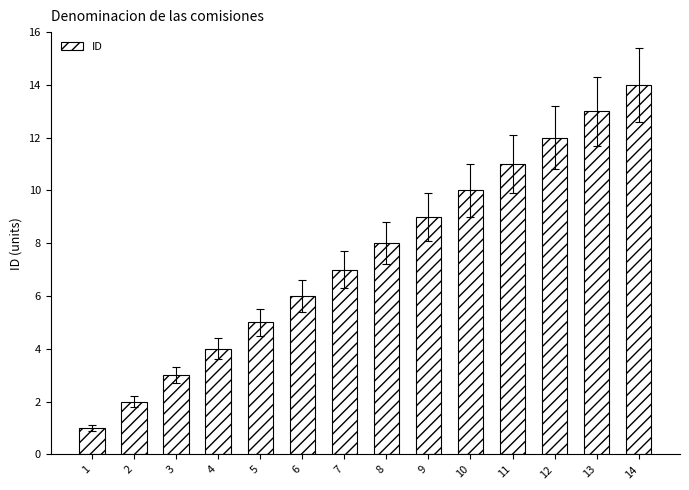

What is the value of the 12th bar from the left?

12